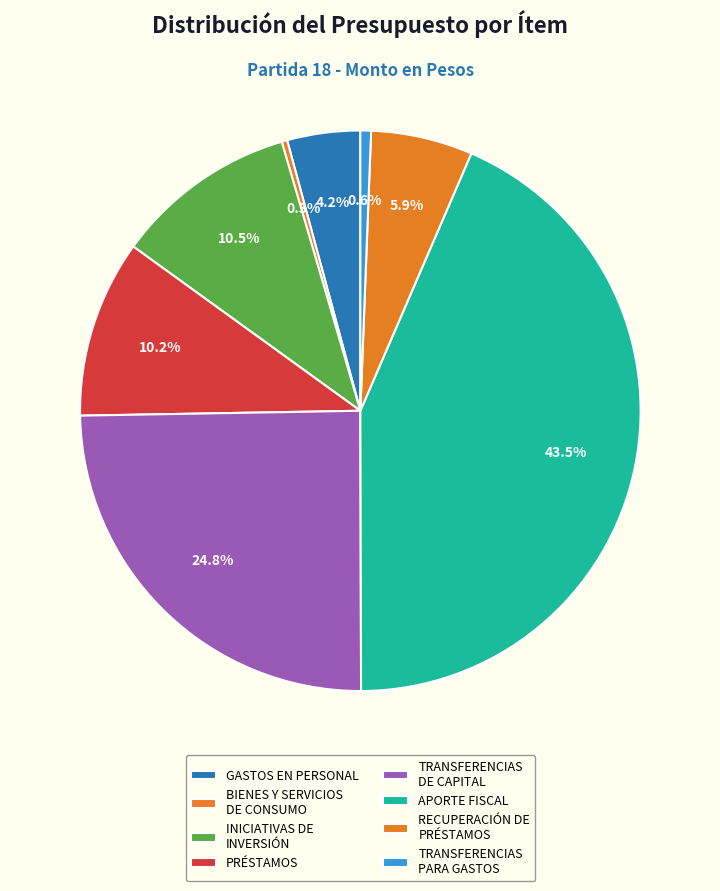

The GASTOS EN PERSONAL slice represents 12% of the pie. True or false?

False